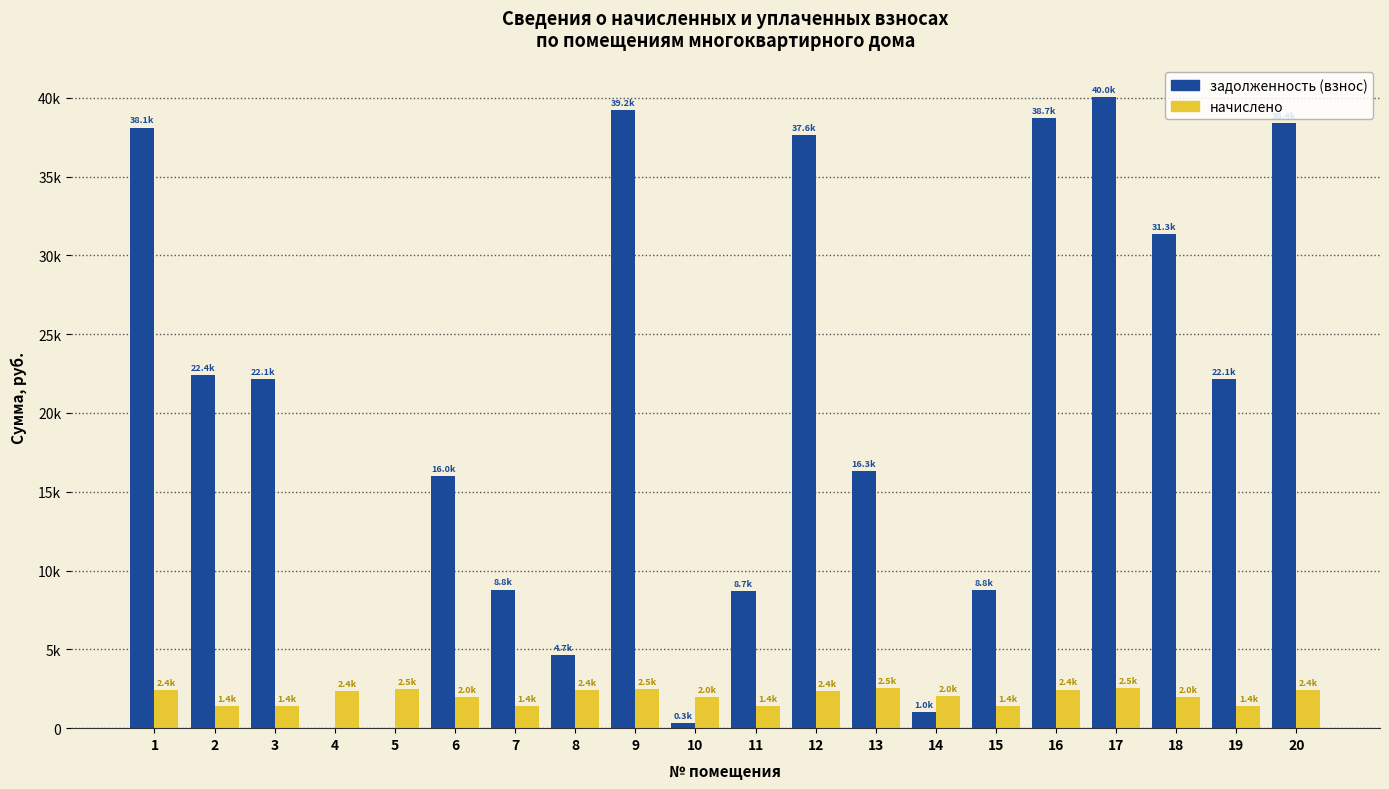

What are all the series names shown in the legend?

задолженность (взнос), начислено